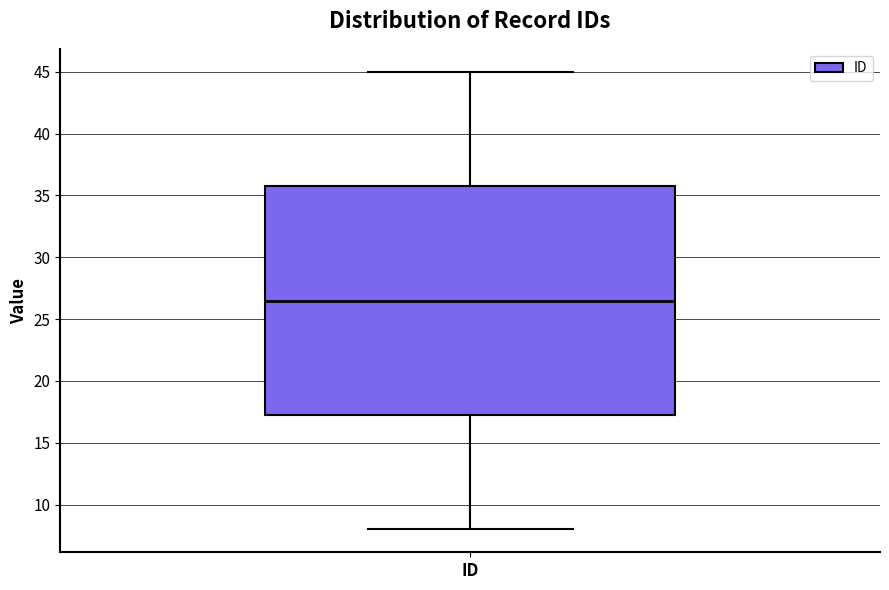

Read this box plot against the y-axis: the position of the median line, the range covered by the box, and the ends of both whiskers. The values are not printed on the chart, so give them approximately, as read against the axis.

median 26.5, box 17.5 to 36.0, whiskers 8.0 to 45.0